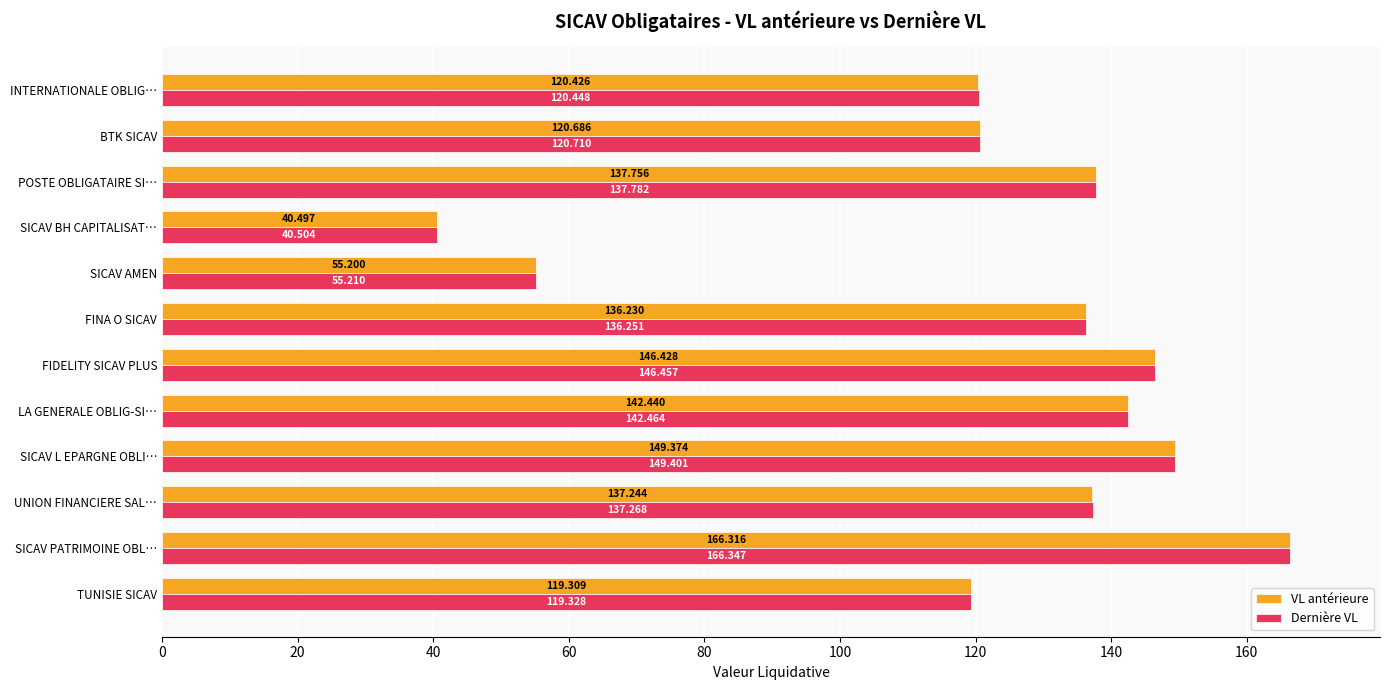

Rank the series at FINA O SICAV from highest to lowest value.

Dernière VL, VL antérieure